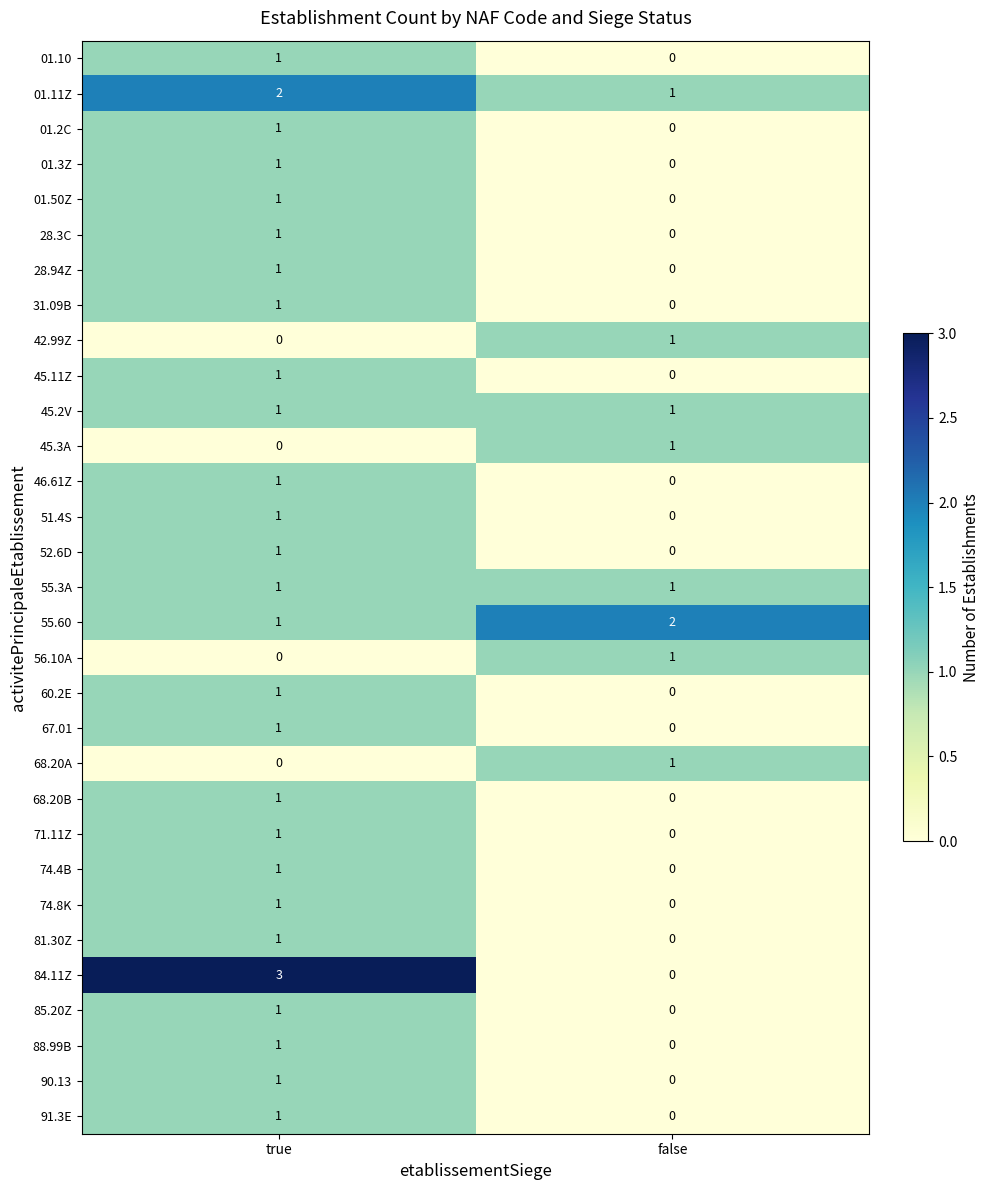

The value of 85.20Z at true is 1. True or false?

True